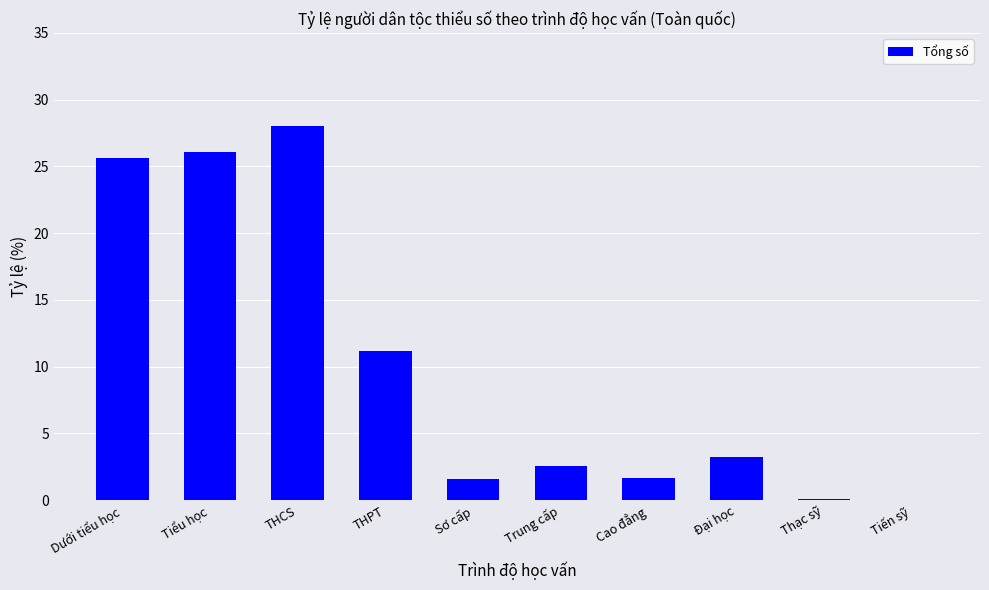

The value at Cao đẳng is 1.7. True or false?

True